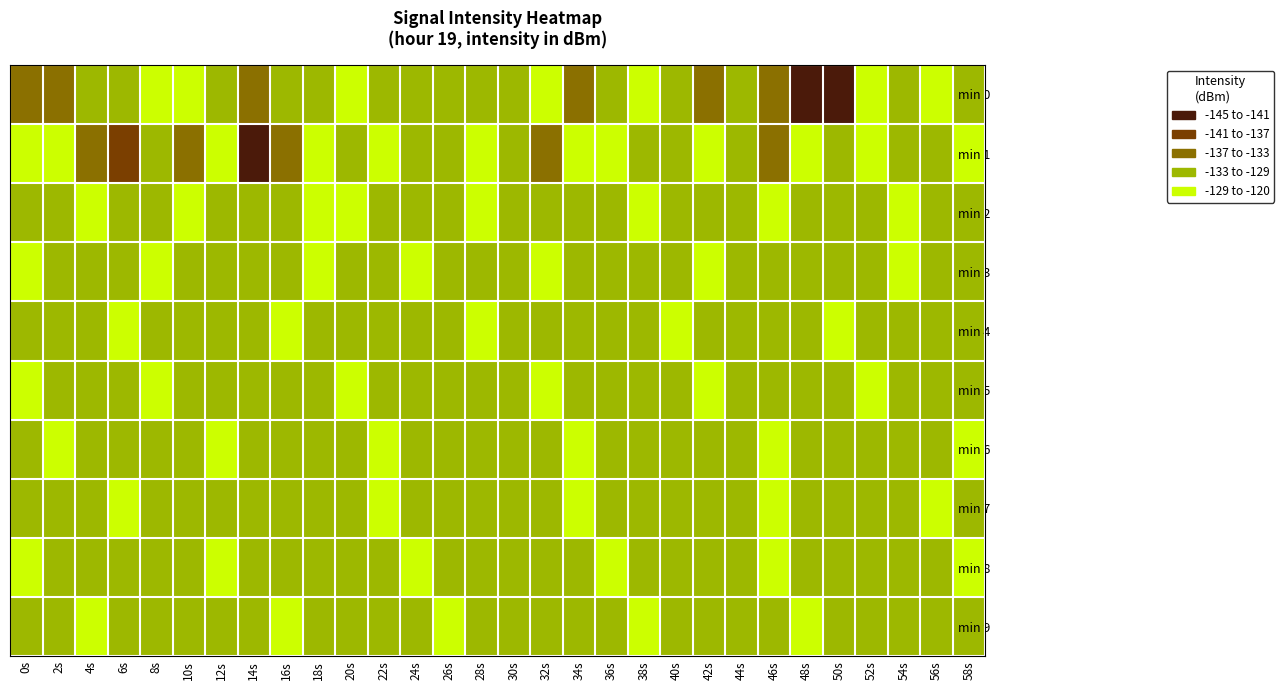

Rank the series at 58s from lowest to highest value.

min 5, min 3, min 7, min 9, min 0, min 2, min 4, min 1, min 6, min 8